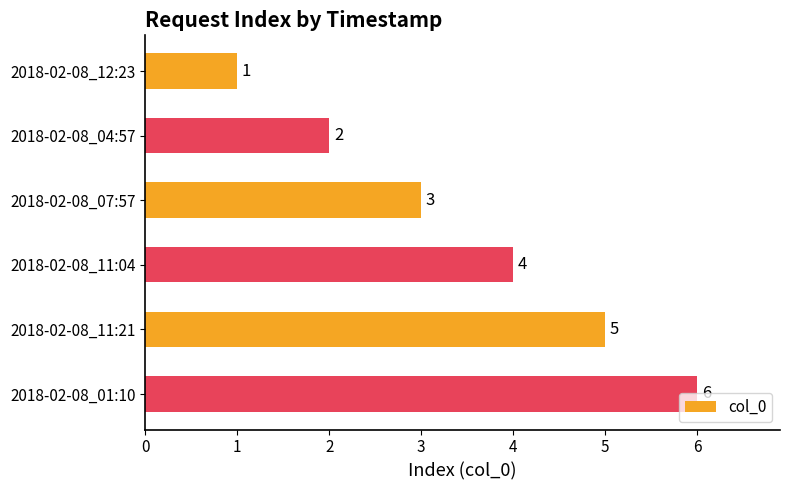

What is the value of the 6th bar from the top?

6